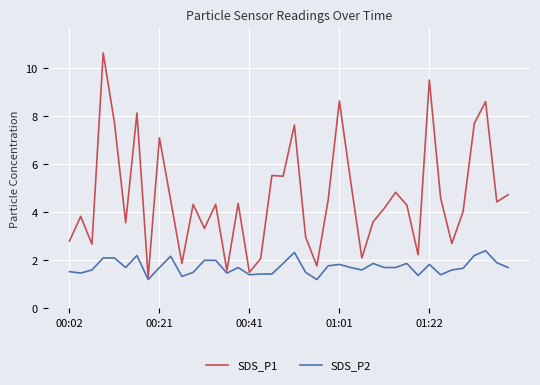

What is the maximum value for SDS_P1?

10.6